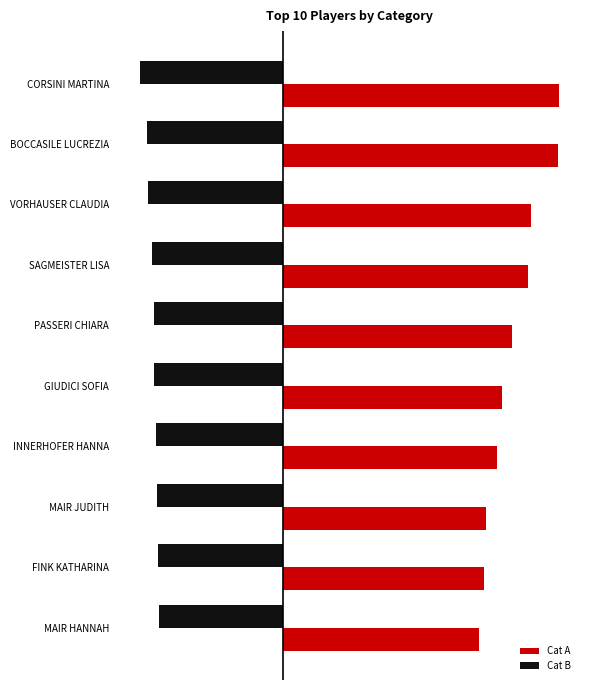

What are all the series names shown in the legend?

Cat A, Cat B